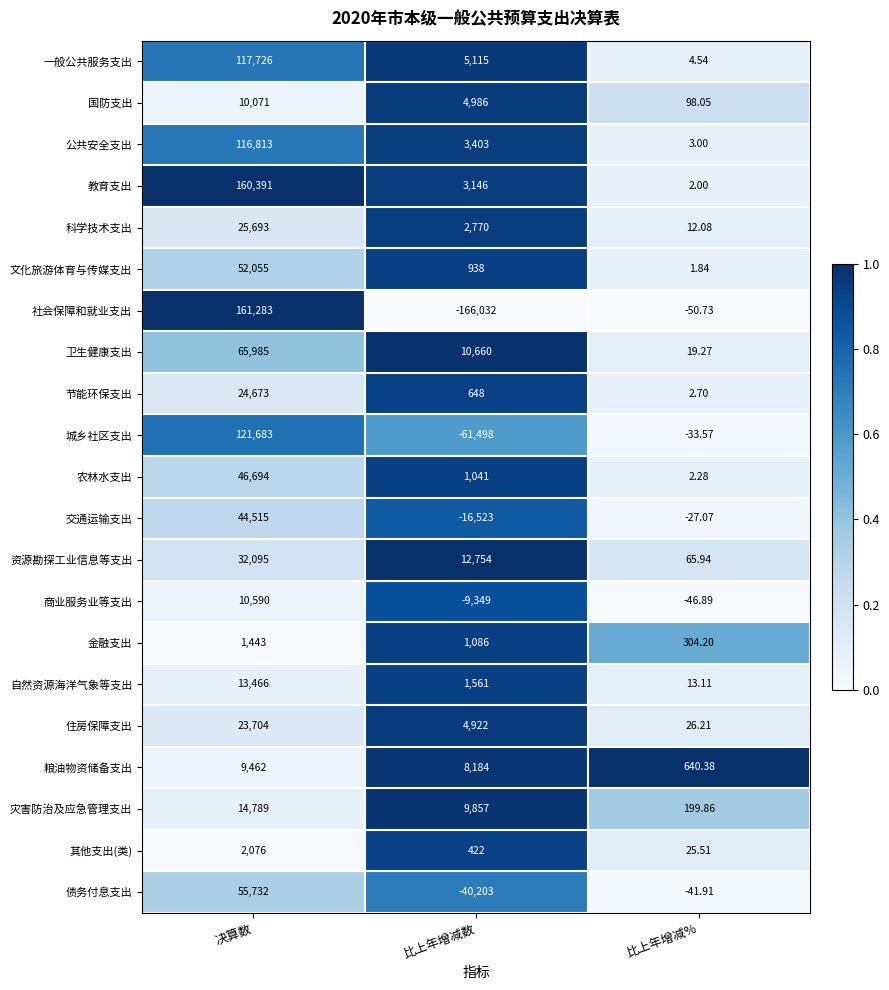

Which series has the widest spread of values?

社会保障和就业支出